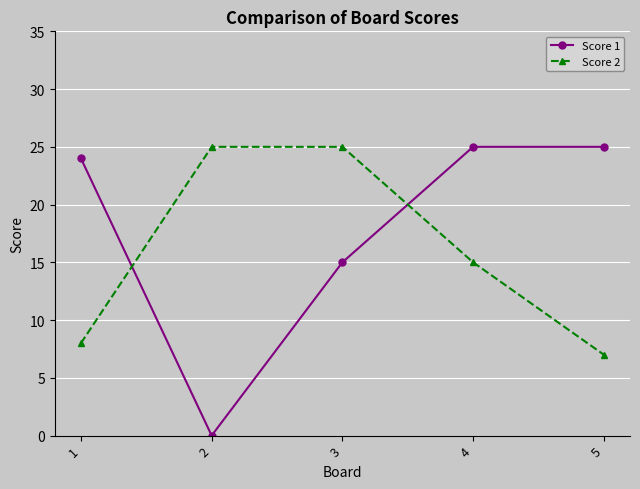

Which series has the largest total across all categories?

Score 1